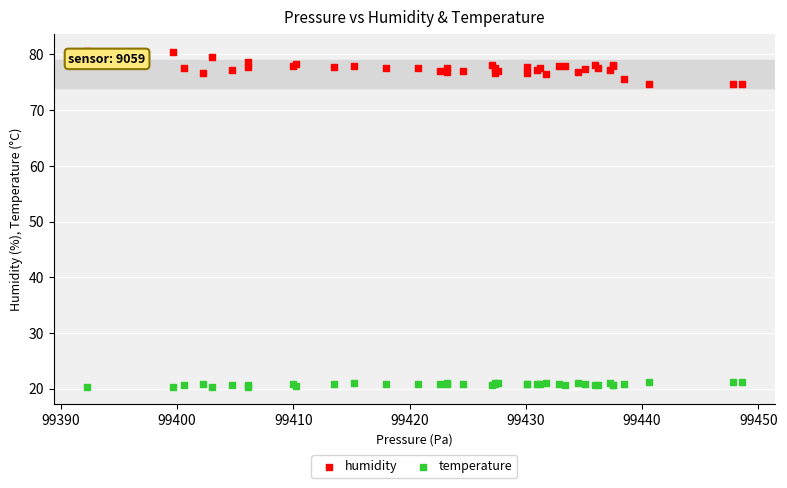

Which series has the widest spread of Y values?

humidity